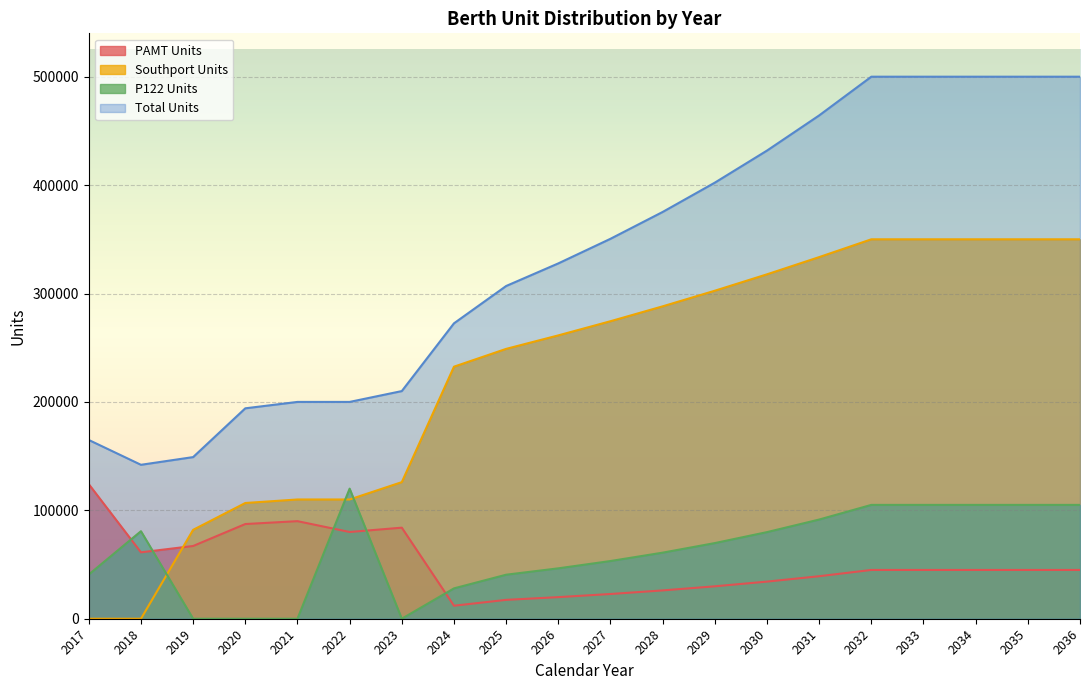

What is the sum of all Total Units values?

6691391.8